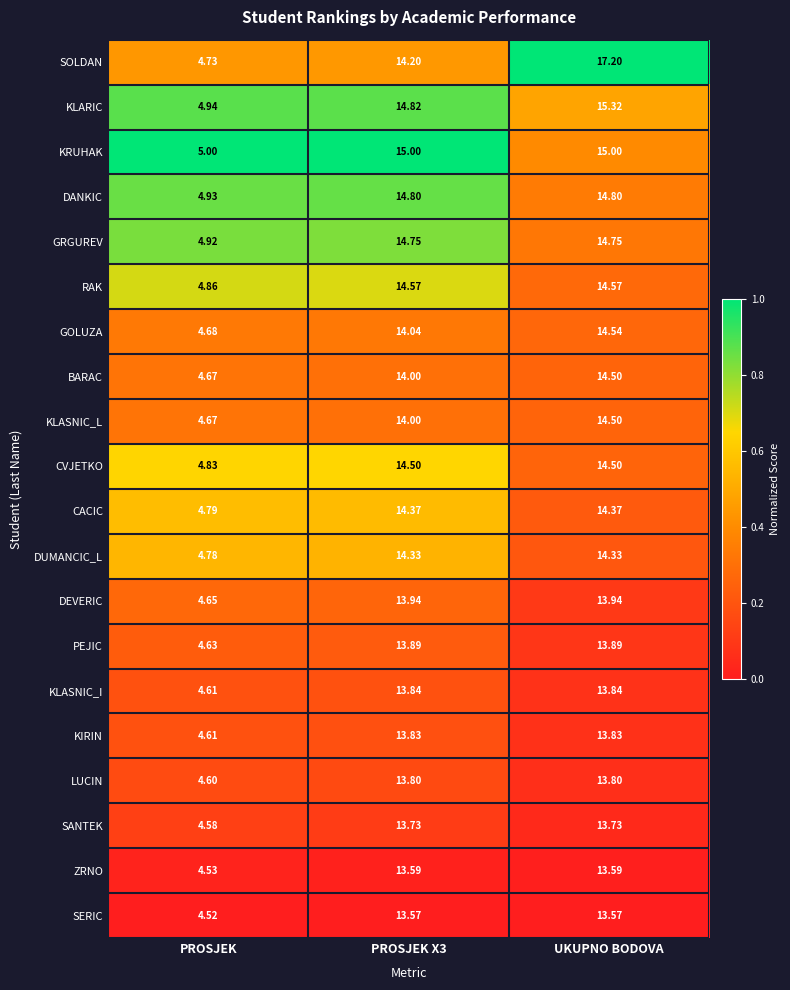

What is the total value across all series at UKUPNO BODOVA?

288.6